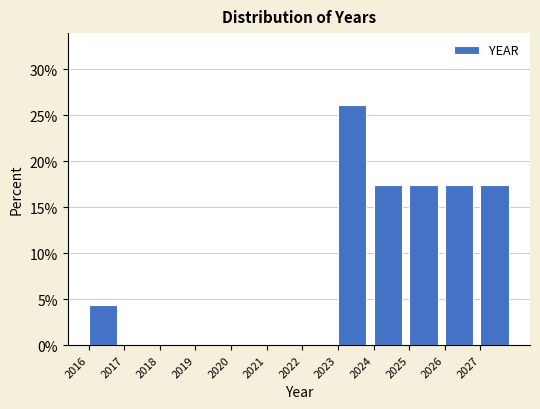

Reading left to right, transcribe this chart: for each bar, give the range it covers on the x-axis and its height. The values are not printed on the chart, so give them approximately, as read against the axis.

2016 to 2017: 4.5
2017 to 2018: 0
2018 to 2019: 0
2019 to 2020: 0
2020 to 2021: 0
2021 to 2022: 0
2022 to 2023: 0
2023 to 2024: 26.0
2024 to 2025: 17.5
2025 to 2026: 17.5
2026 to 2027: 17.5
2027 to 2028: 17.5